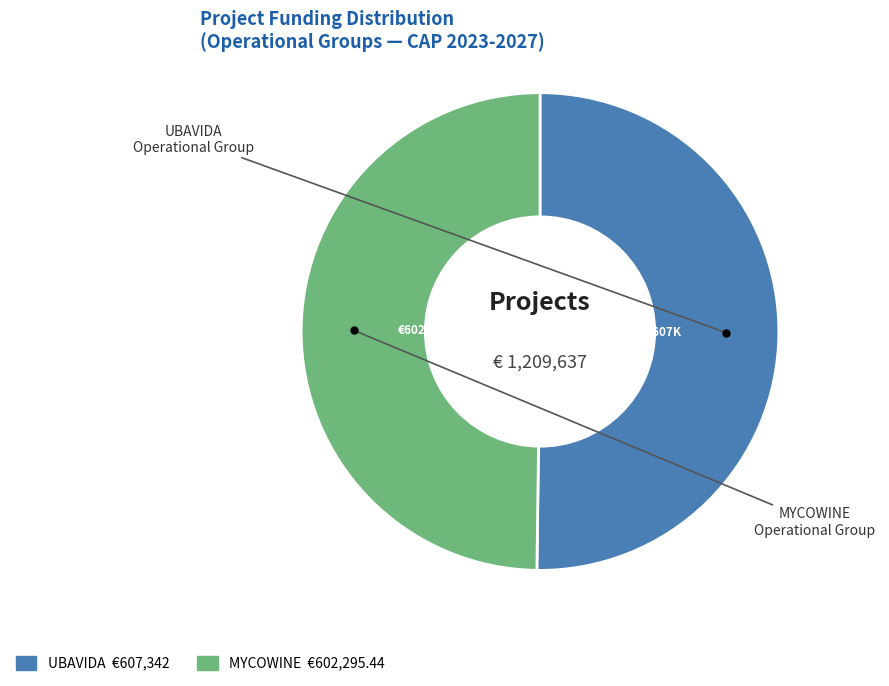

The MYCOWINE slice represents 59% of the pie. True or false?

False